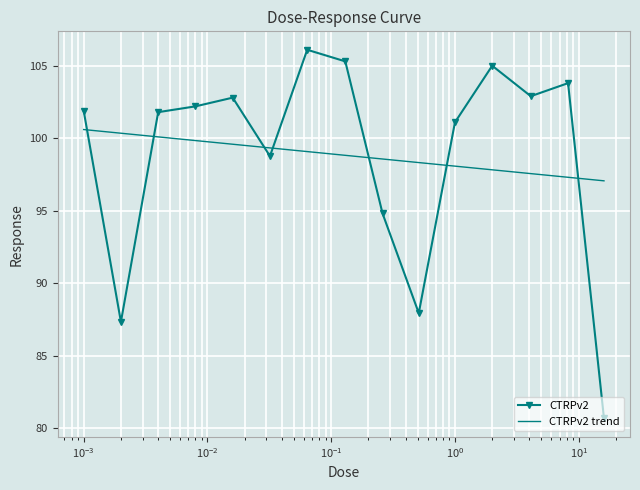

How many distinct data groups are displayed?

1